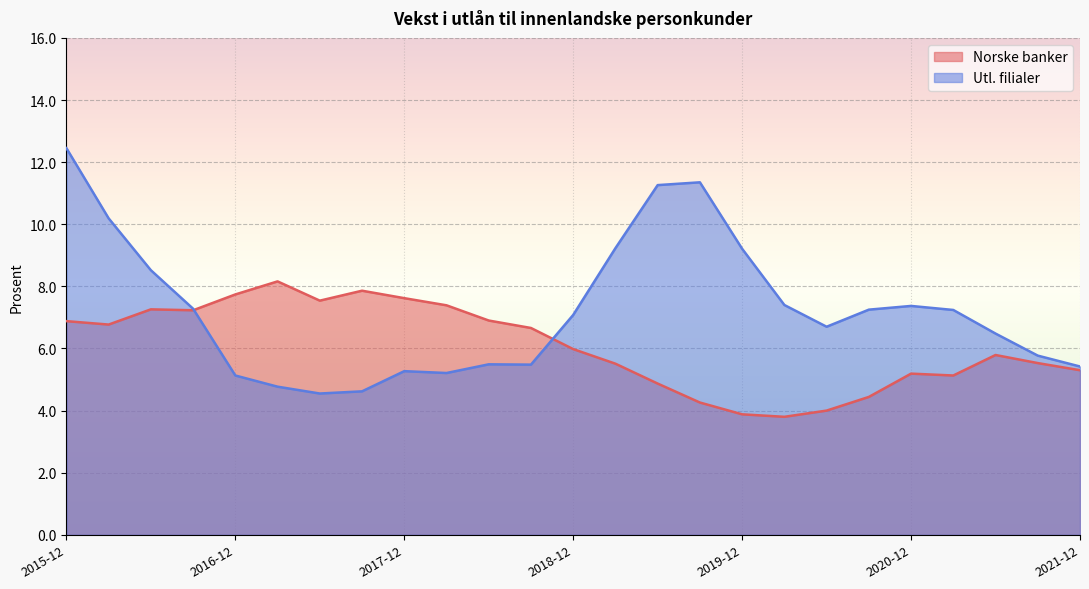

What are all the series names shown in the legend?

Norske banker, Utl. filialer